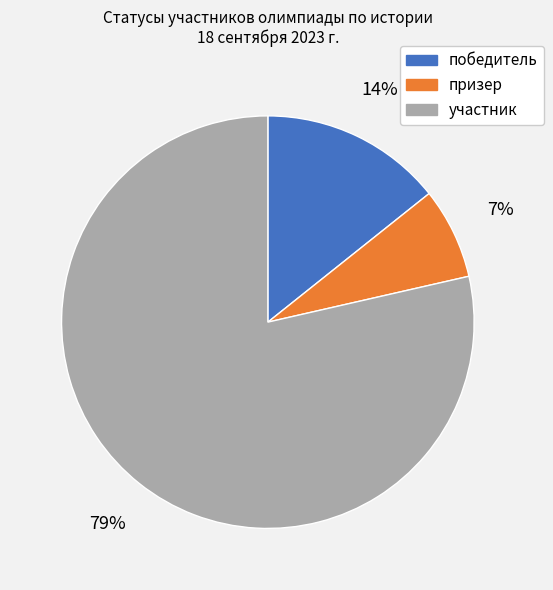

Combined, do призер and участник account for over 50%?

Yes